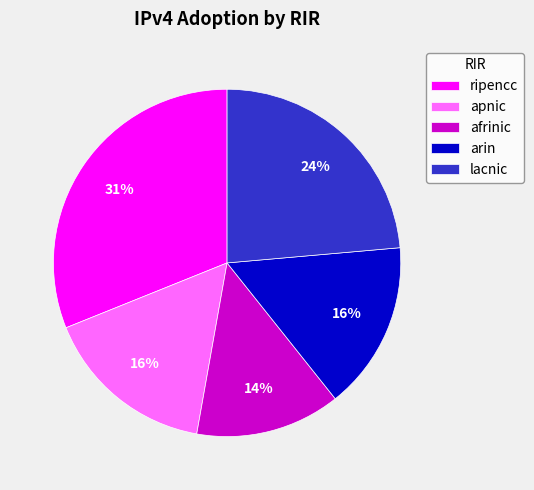

How many slices are in this pie chart?

5